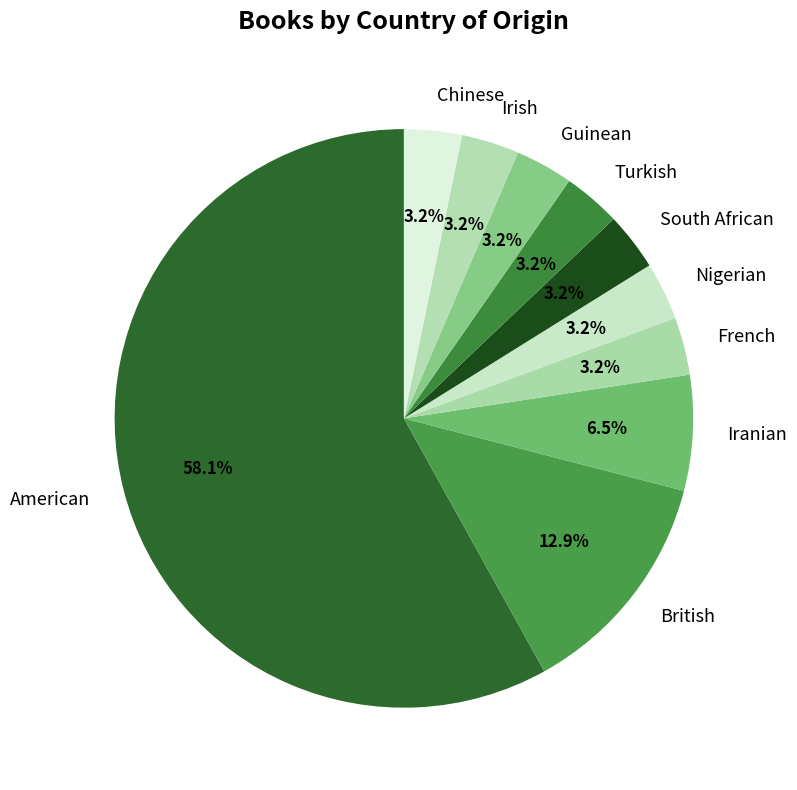

What percentage is NOT represented by Iranian?

93.5%